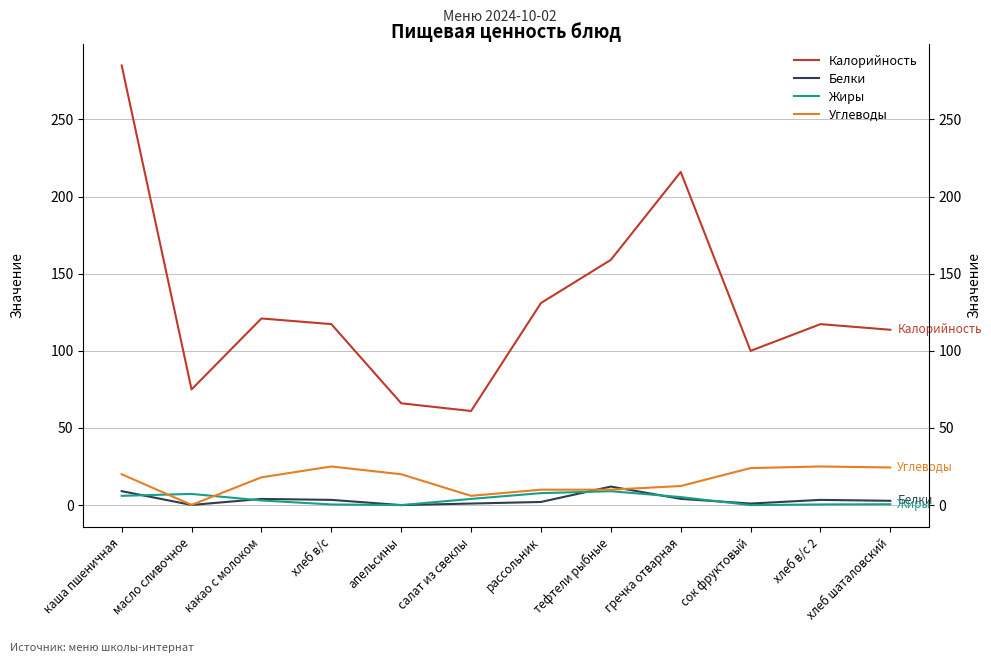

Where does the Углеводы series first go above 20?

хлеб в/с